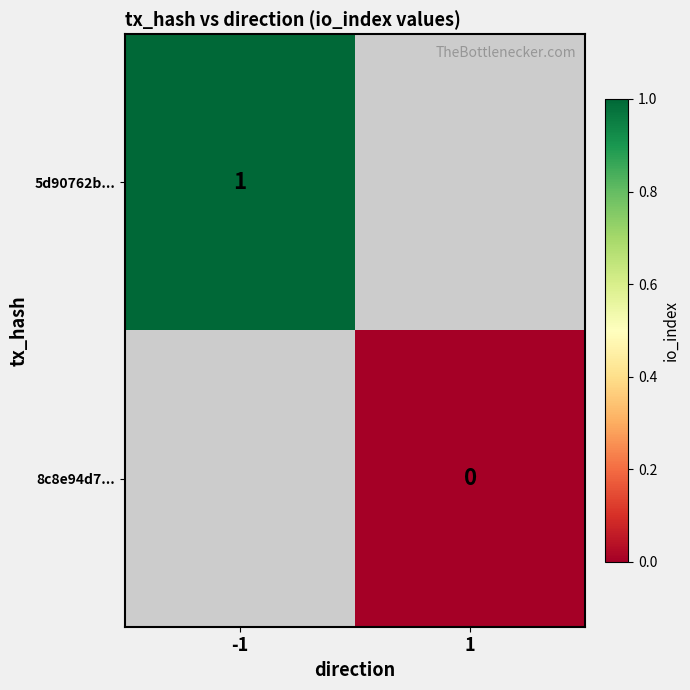

Is it true that 5d90762b... equals 2 at -1?

False